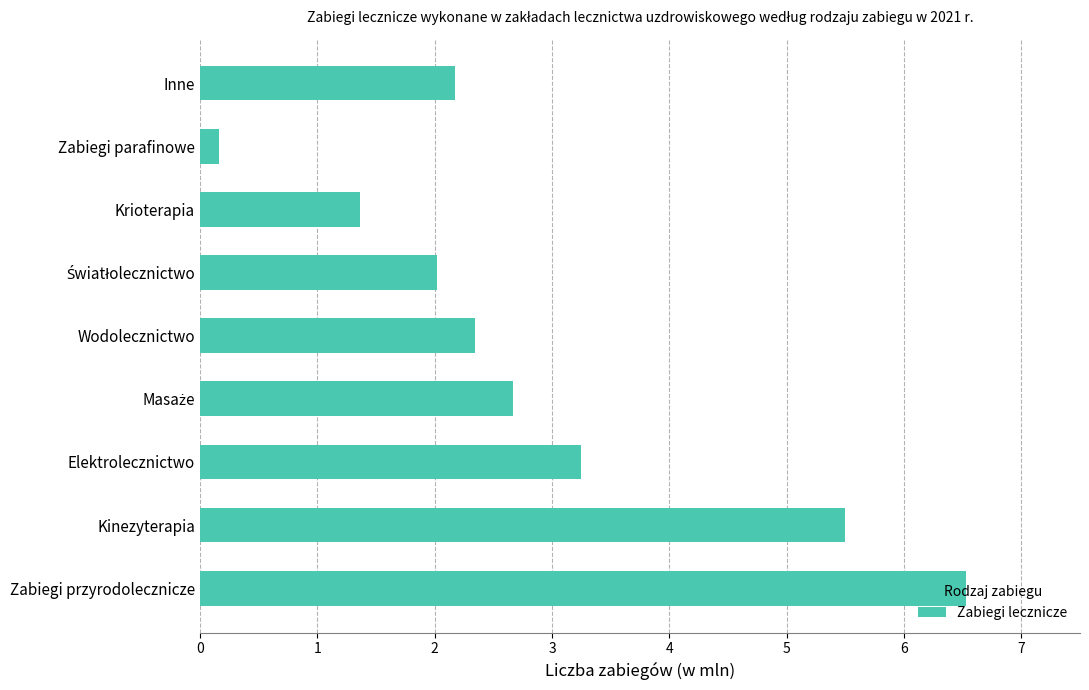

At which category does the chart reach its minimum across all series?

Zabiegi parafinowe